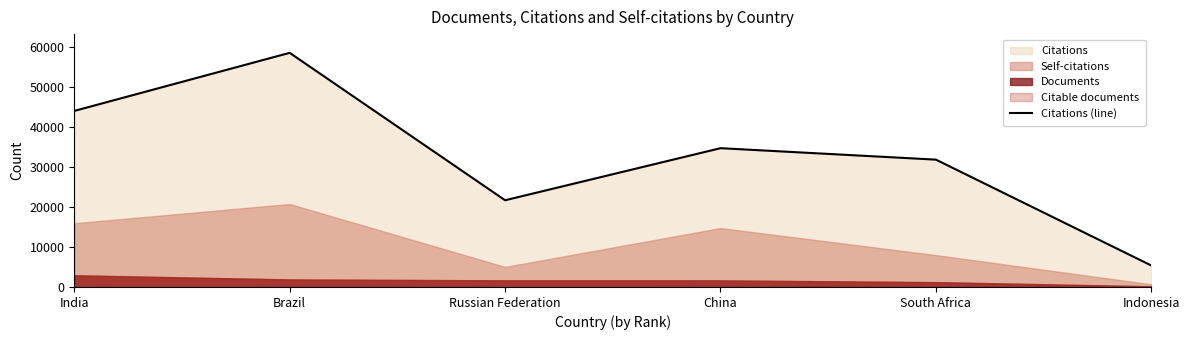

Read the value at China.

34672